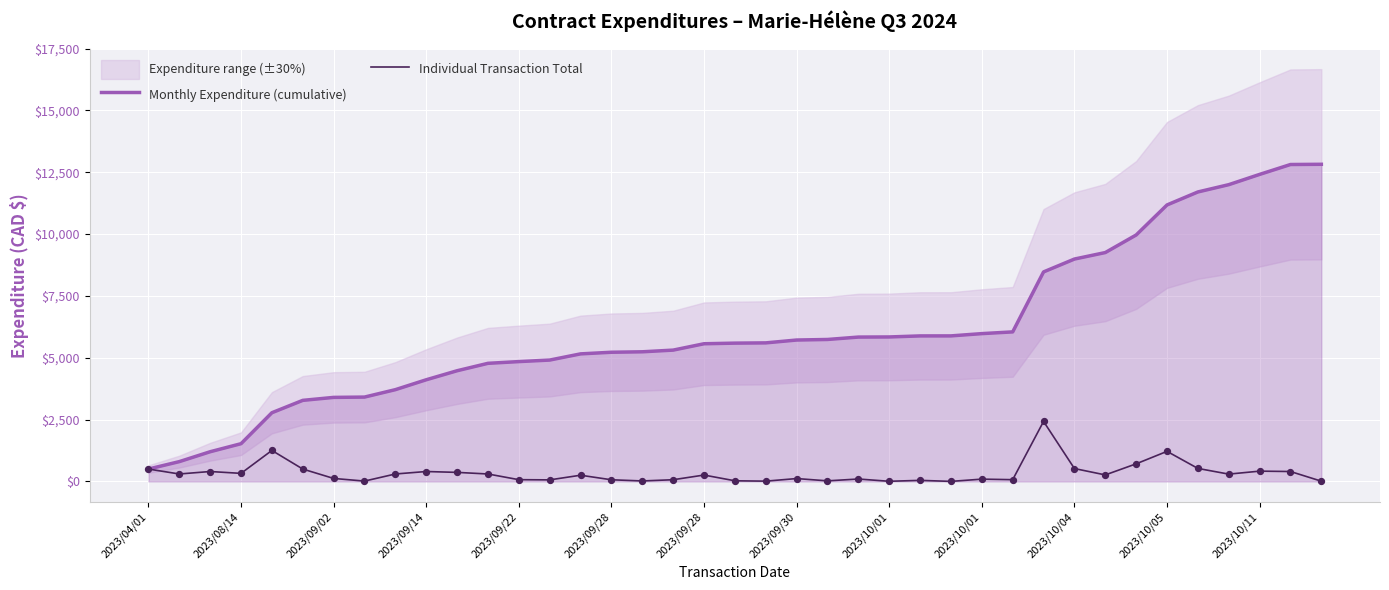

What are all the series names shown in the legend?

Monthly Expenditure (cumulative), Individual Transaction Total